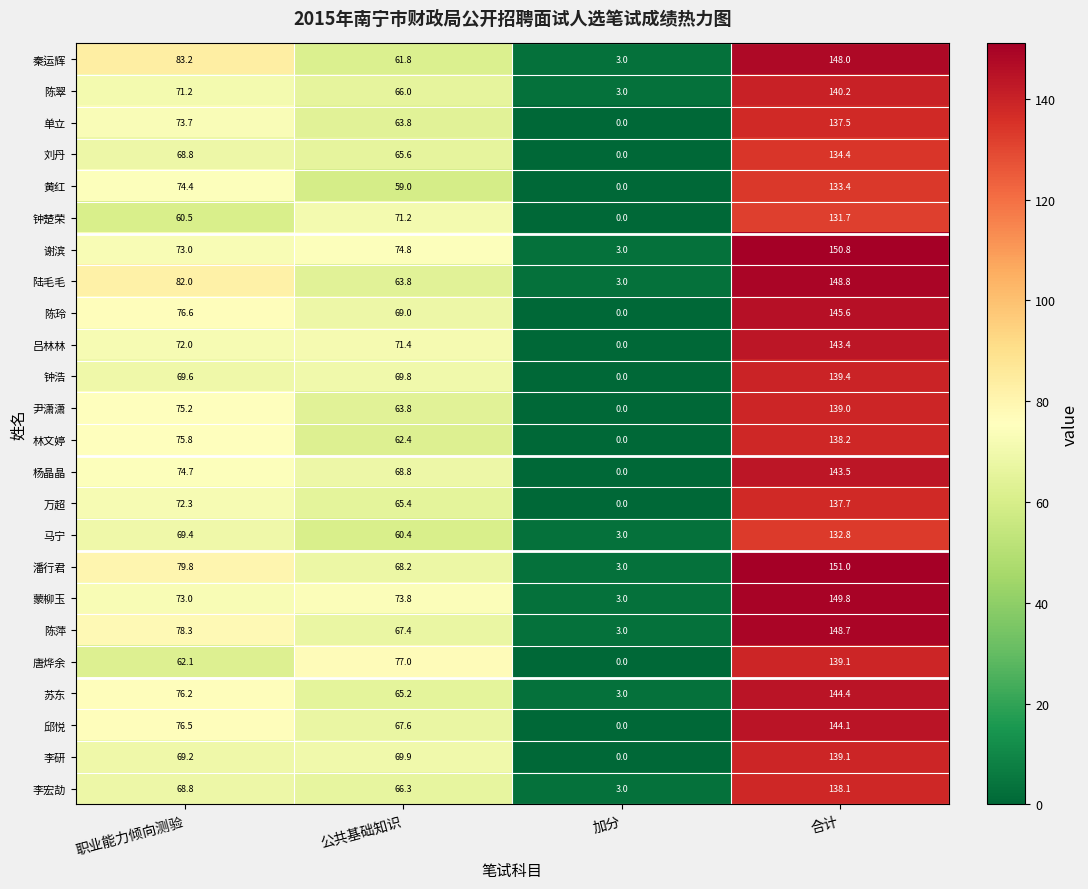

What is the difference between the maximum and second lowest values in the 吕林林 series?

72.0